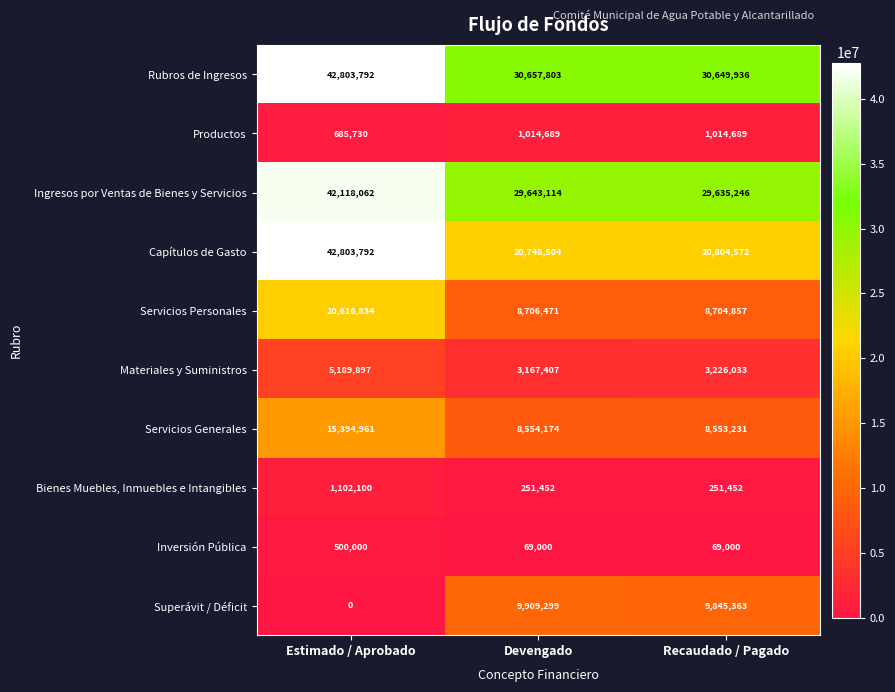

Which series has the largest total across all categories?

Rubros de Ingresos